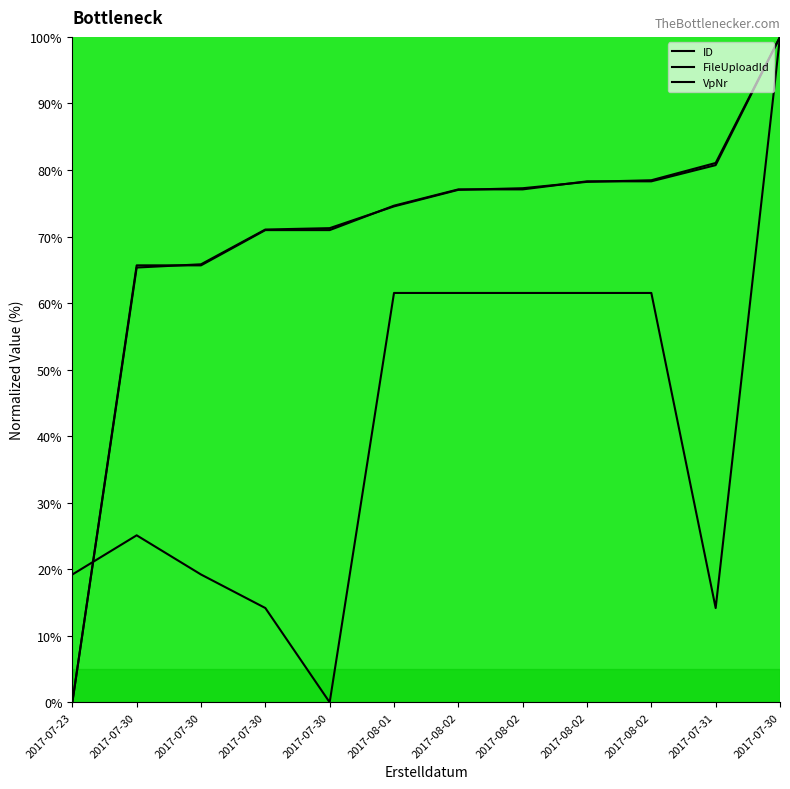

Reading left to right, transcribe all the data shown in this chart.

ID: 0.0	65.3	65.8	71.1	71.3	74.5	77.0	77.3	78.2	78.5	81.1	100.0
FileUploadId: 0.0	65.7	65.7	71.0	71.0	74.6	77.1	77.1	78.3	78.3	80.7	100.0
VpNr: 19.2	25.1	19.2	14.2	0.0	61.5	61.5	61.5	61.5	61.5	14.2	100.0